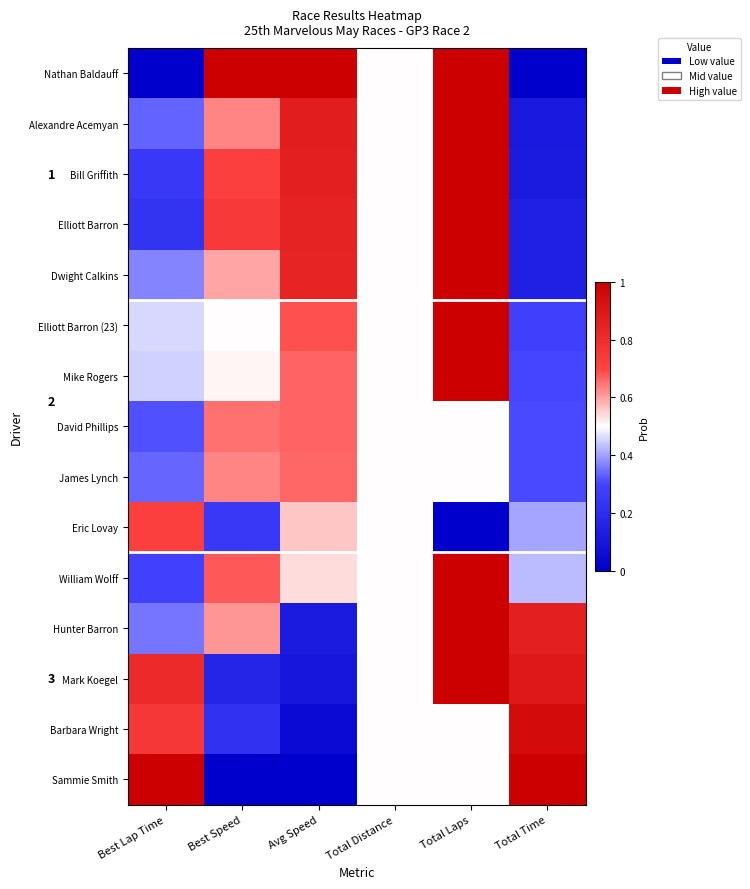

At which label is David Phillips closest to 0?

Total Time